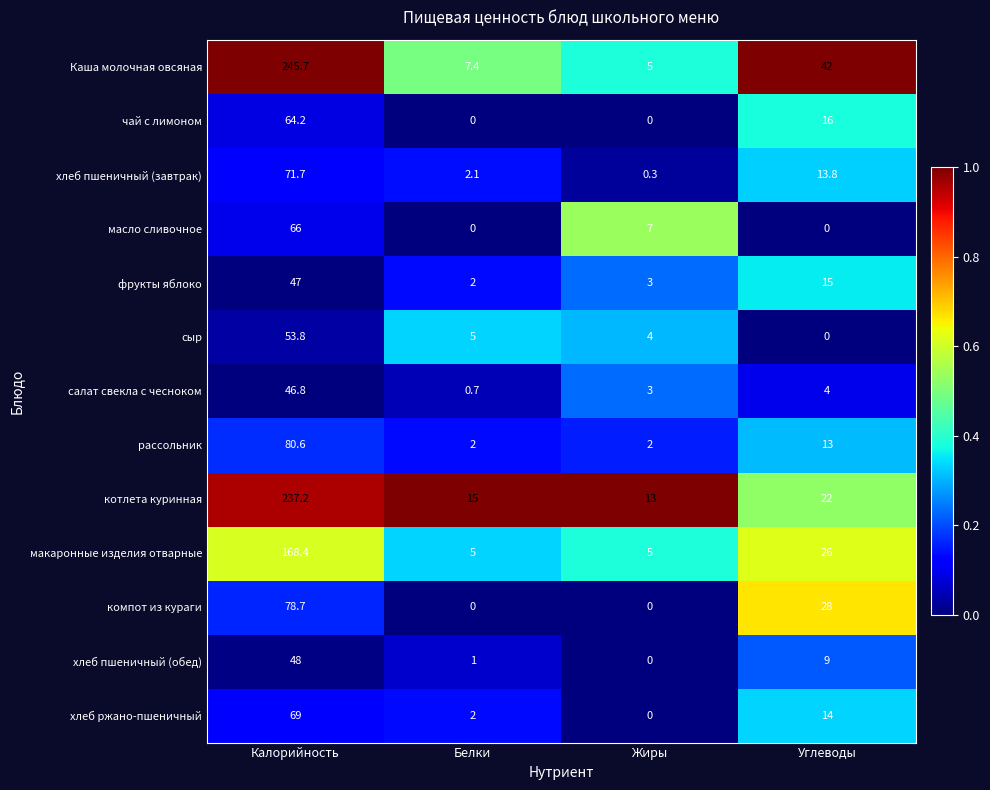

Which series has the largest range (max minus min)?

Каша молочная овсяная